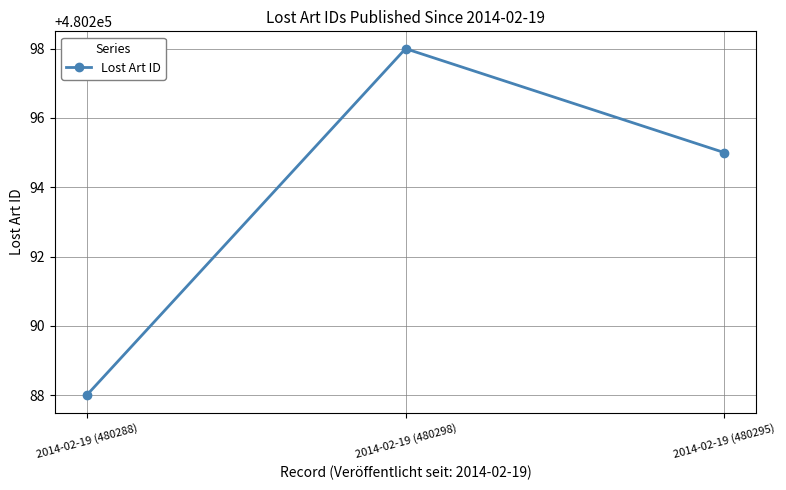

Count the number of categories in the chart.

3